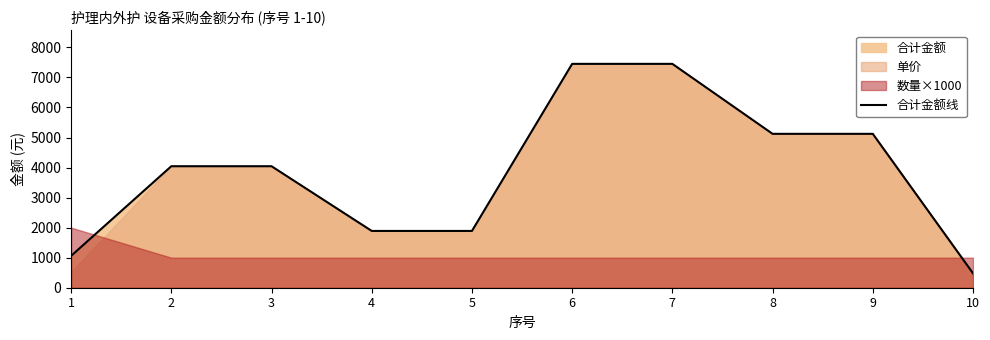

What is the sum of the values at 3 and 5?

5934